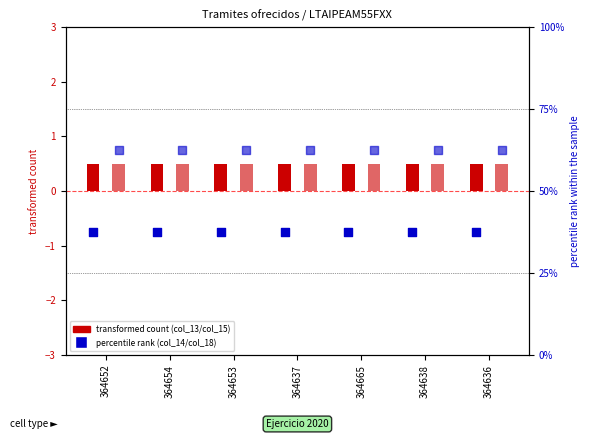

At how many categories does at least one series exceed 20?

7